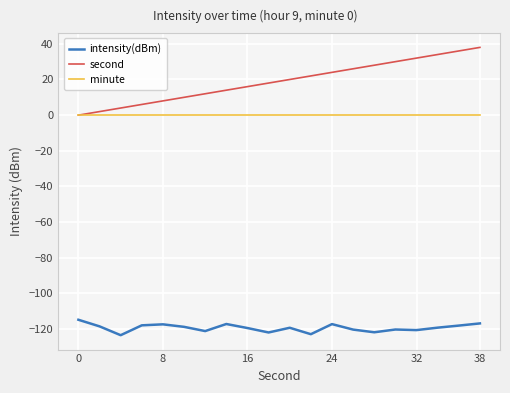

Rank the series by their maximum value, from highest to lowest.

second, minute, intensity(dBm)